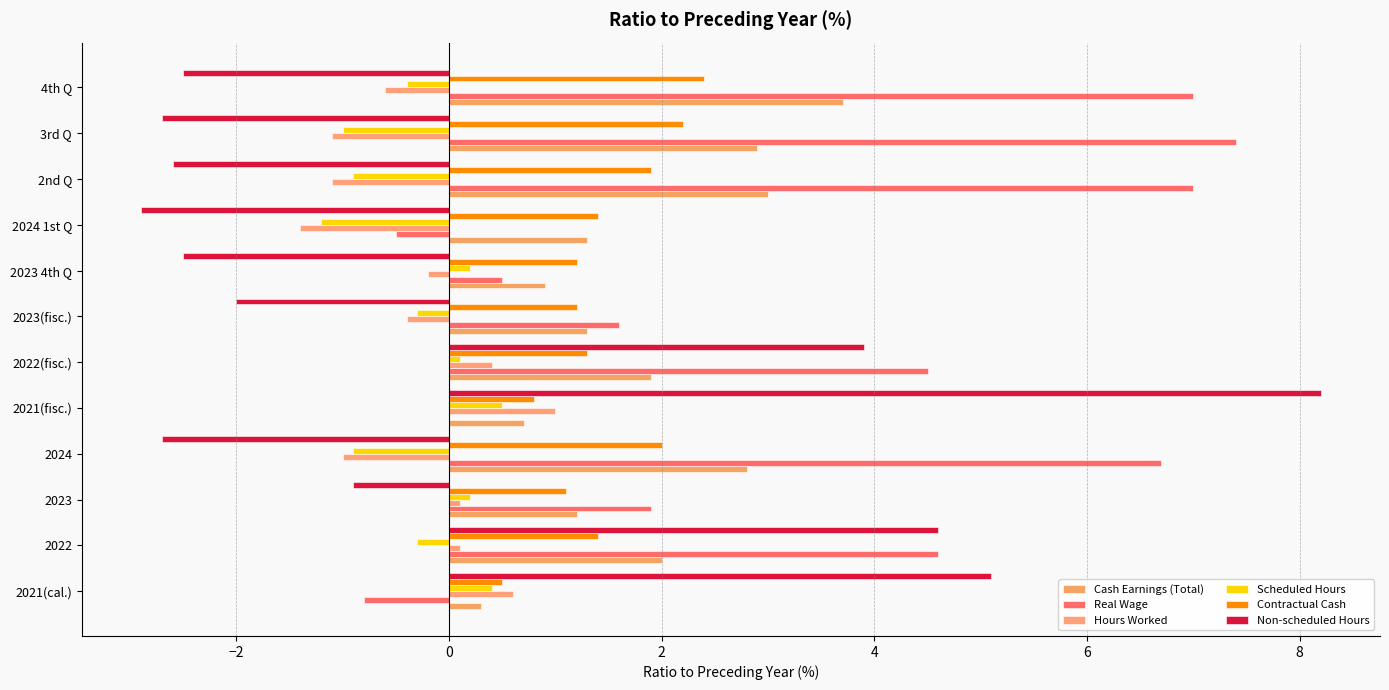

How many values in the Scheduled Hours series exceed 0?

5